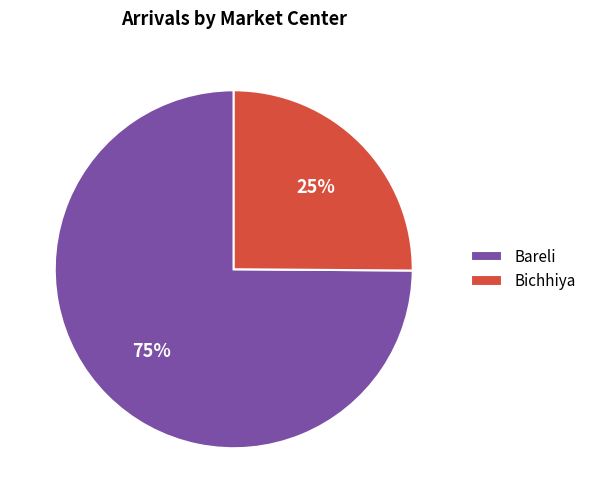

Is there a majority slice in this chart?

Yes